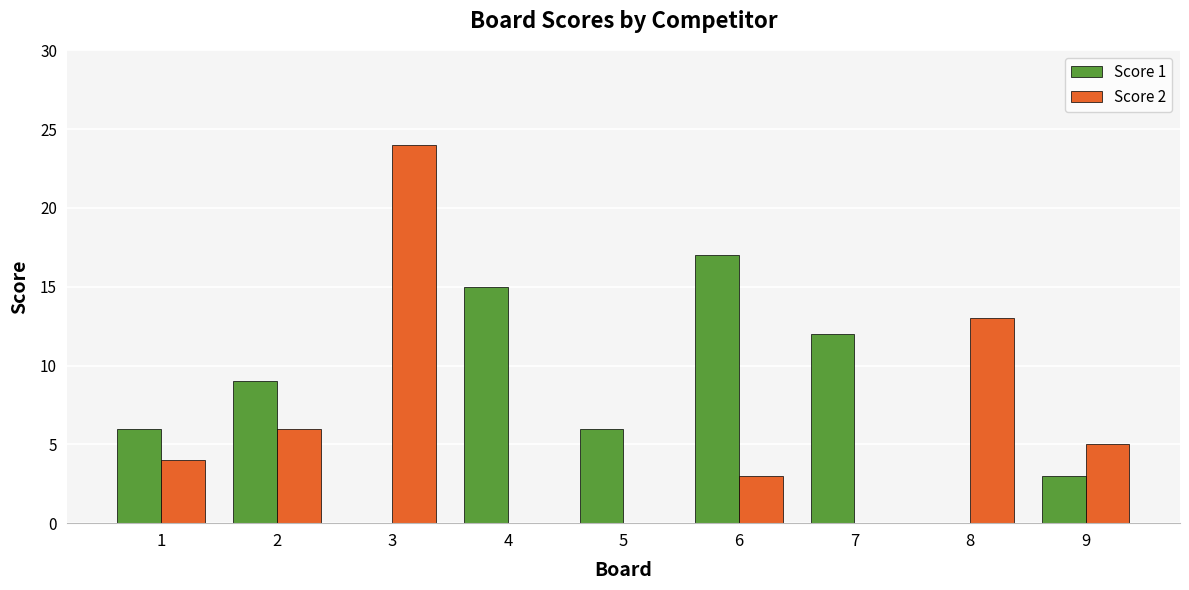

Reading left to right, extract all data points from this chart.

Score 1: 6	9	0	15	6	17	12	0	3
Score 2: 4	6	24	0	0	3	0	13	5